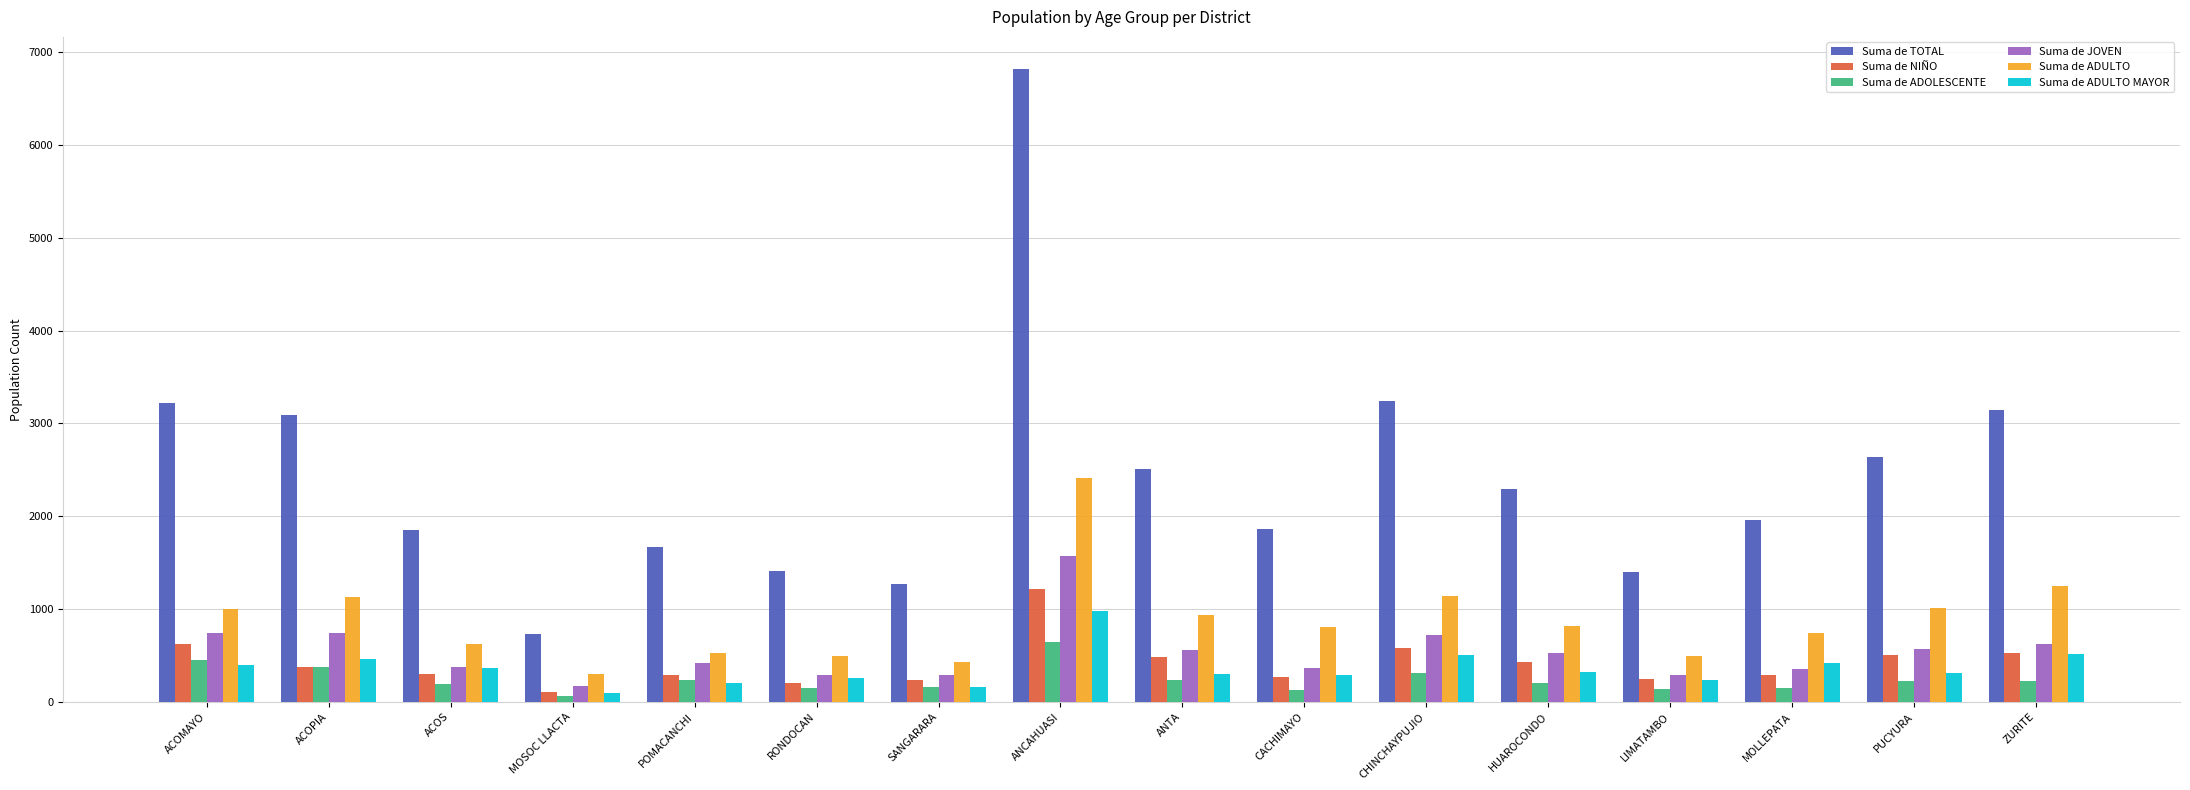

True or false: Suma de NIÑO has a value of 64 at POMACANCHI.

False